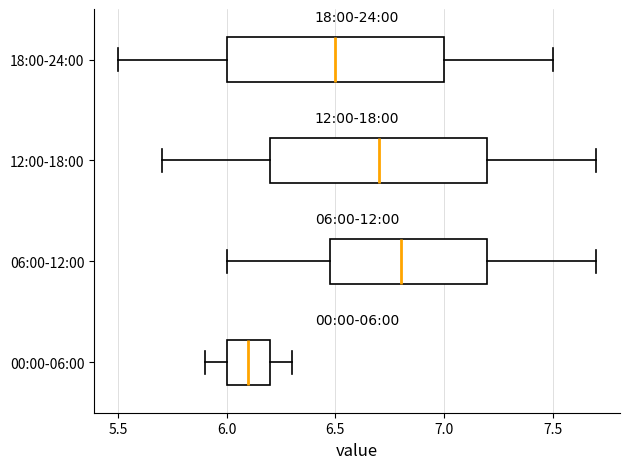

Which box's median line is the furthest to the left?

00:00-06:00